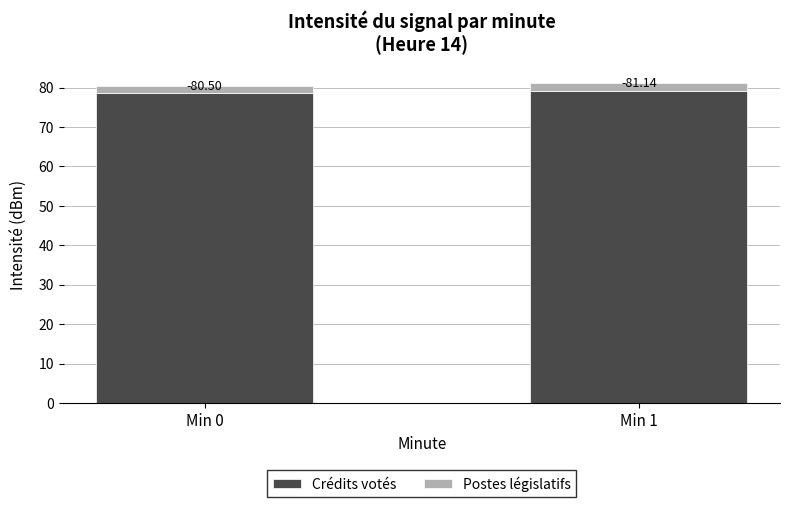

What is the average value of the Postes législatifs series?

2.0